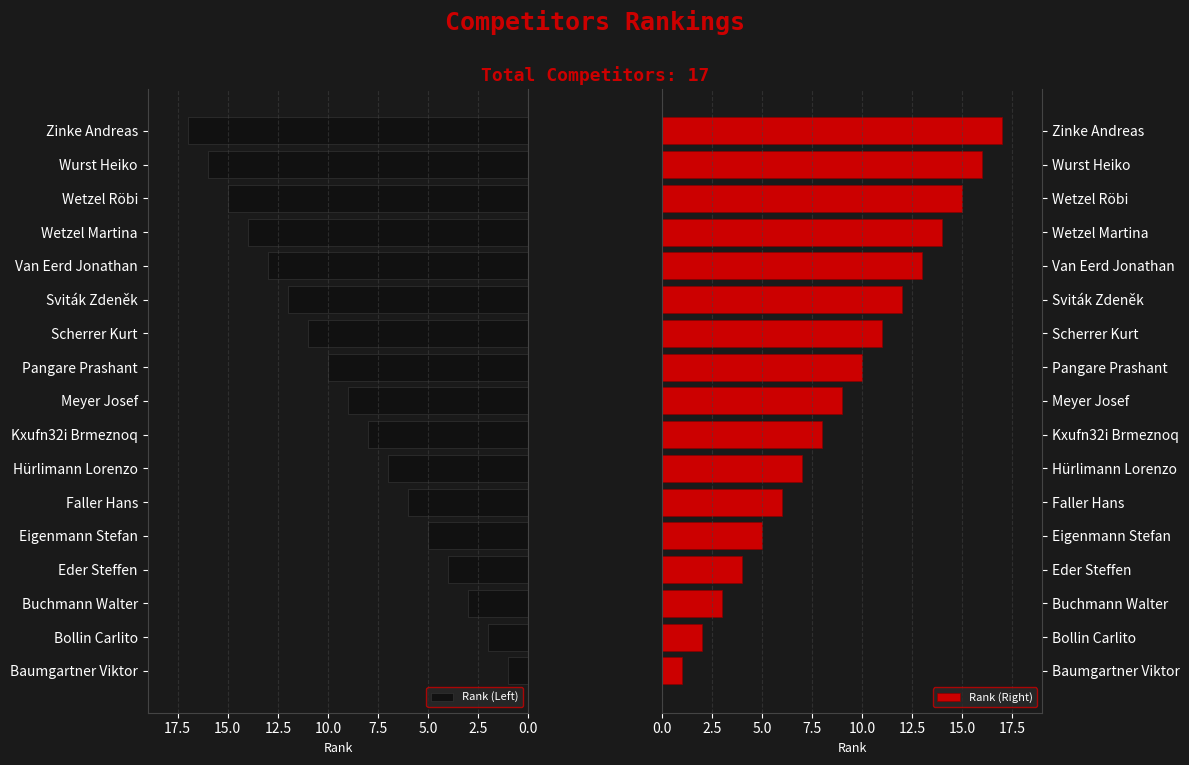

Which has a higher value, 7.5 or 14?

14